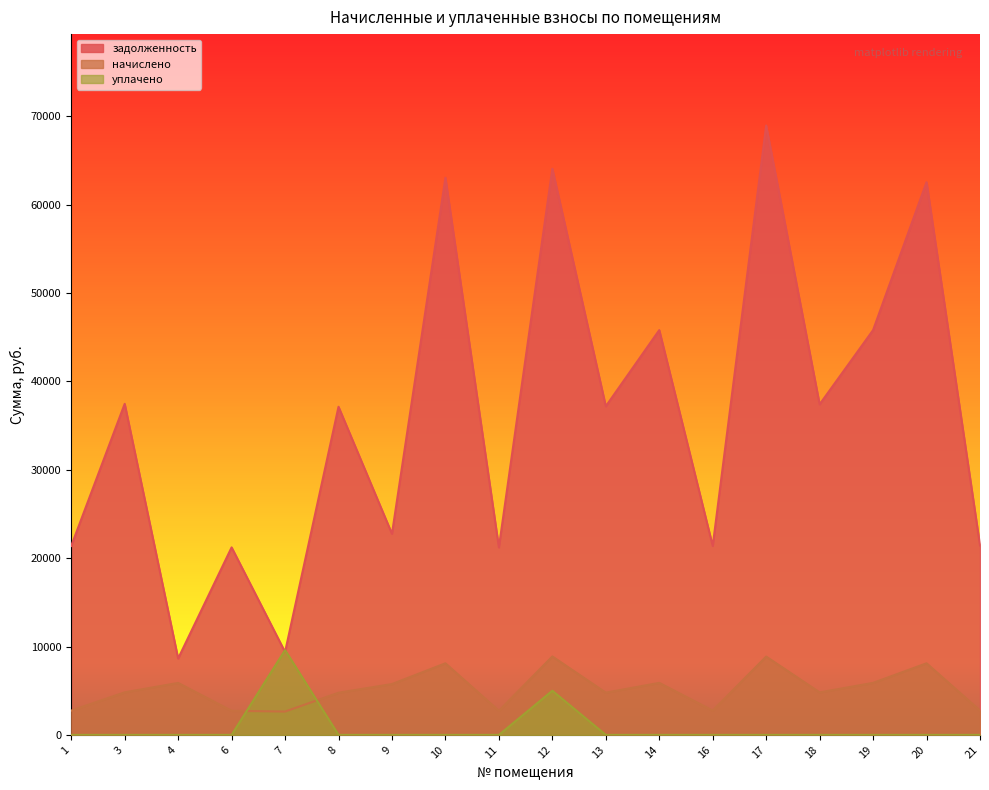

True or false: начислено has a value of 2728.0 at 11.

True